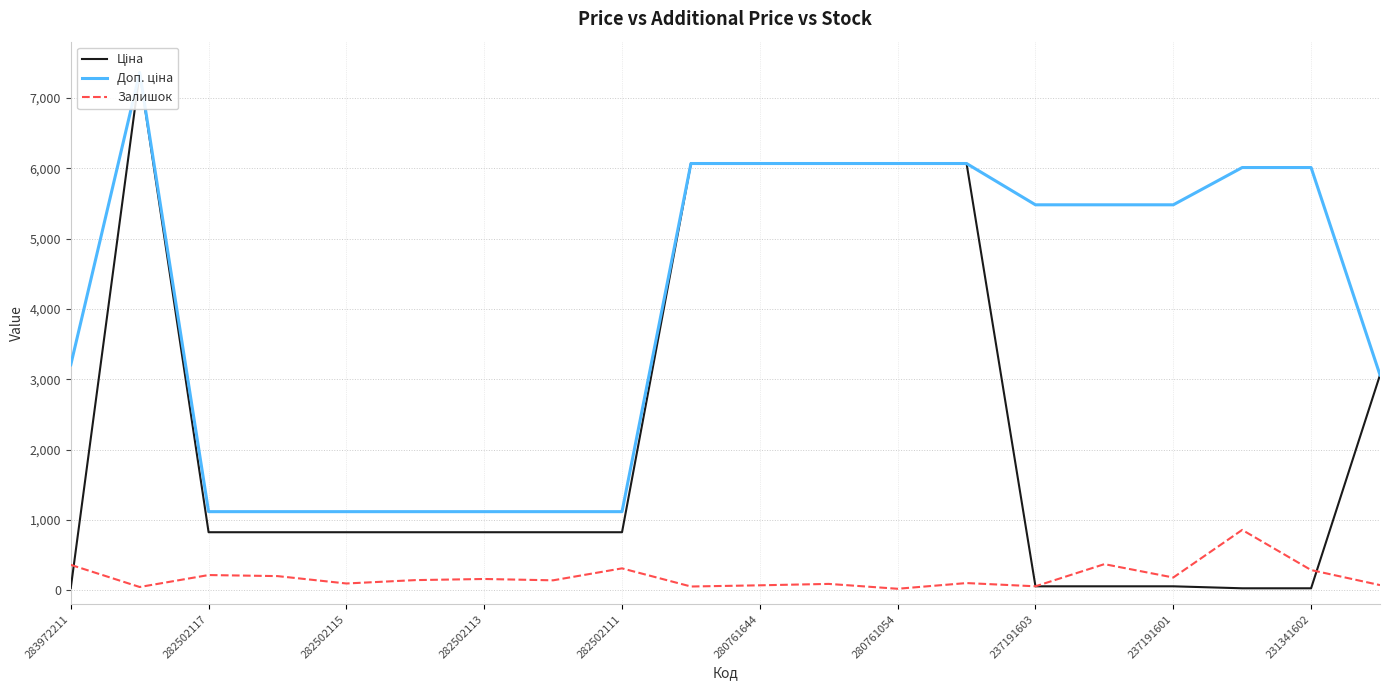

The Залишок series shows 310 at 282502111. True or false?

True